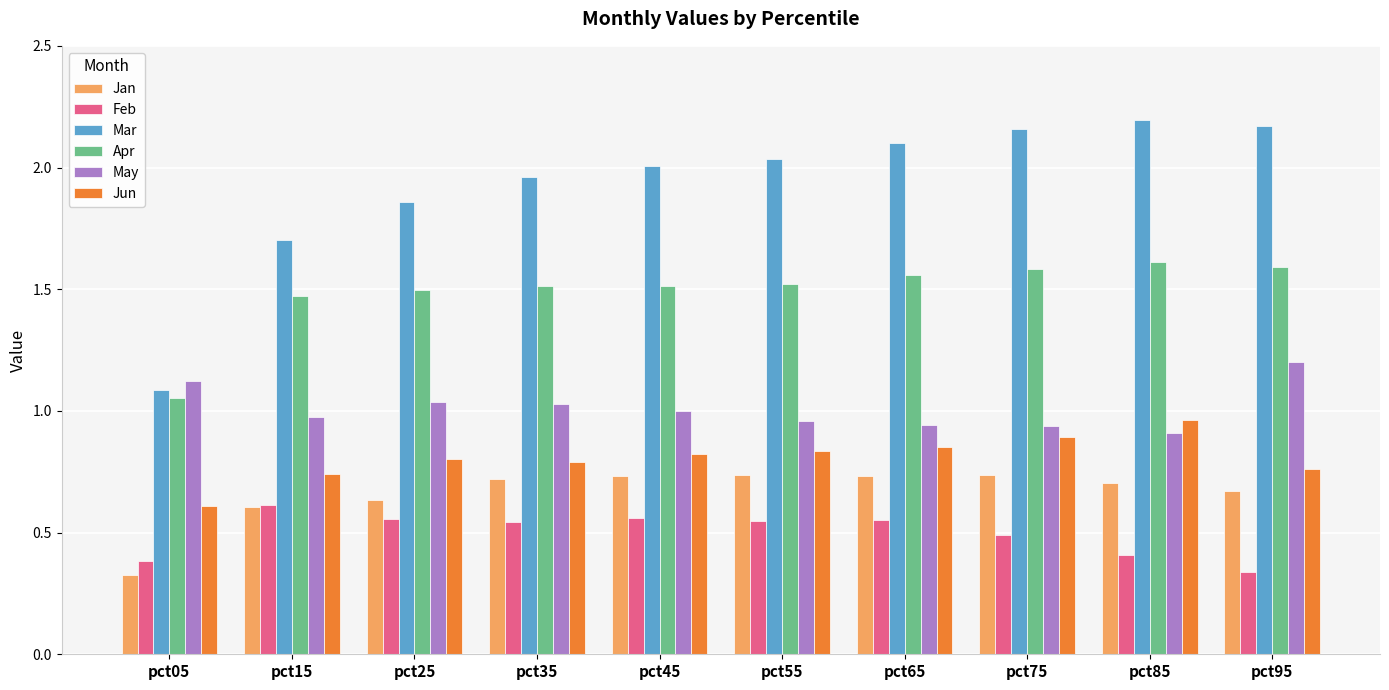

Is the value of Apr at pct05 greater than the value of Jan at pct55?

Yes